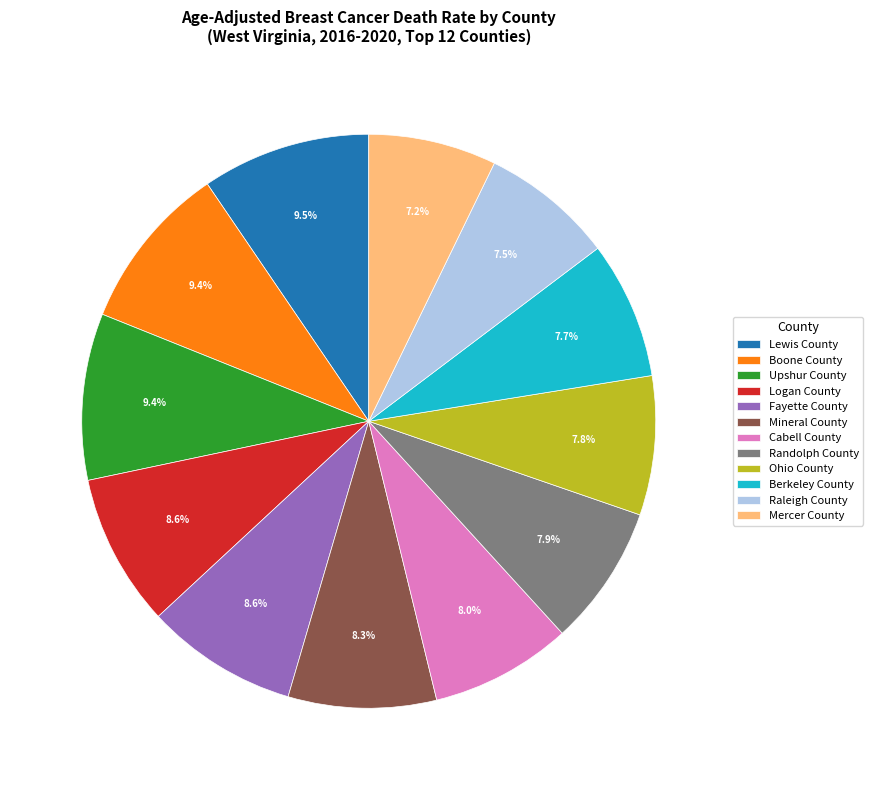

Approximately how many times larger is the value at Lewis County compared to Ohio County?

1.2